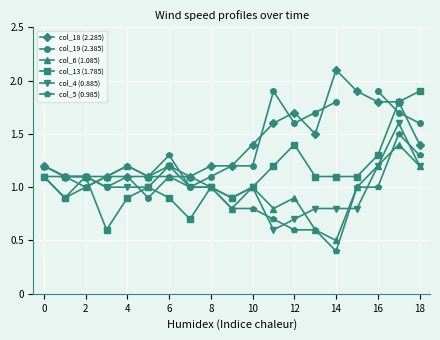

Is the value of col_6 (1.085) at 2 greater than the value of col_18 (2.285) at 2?

No